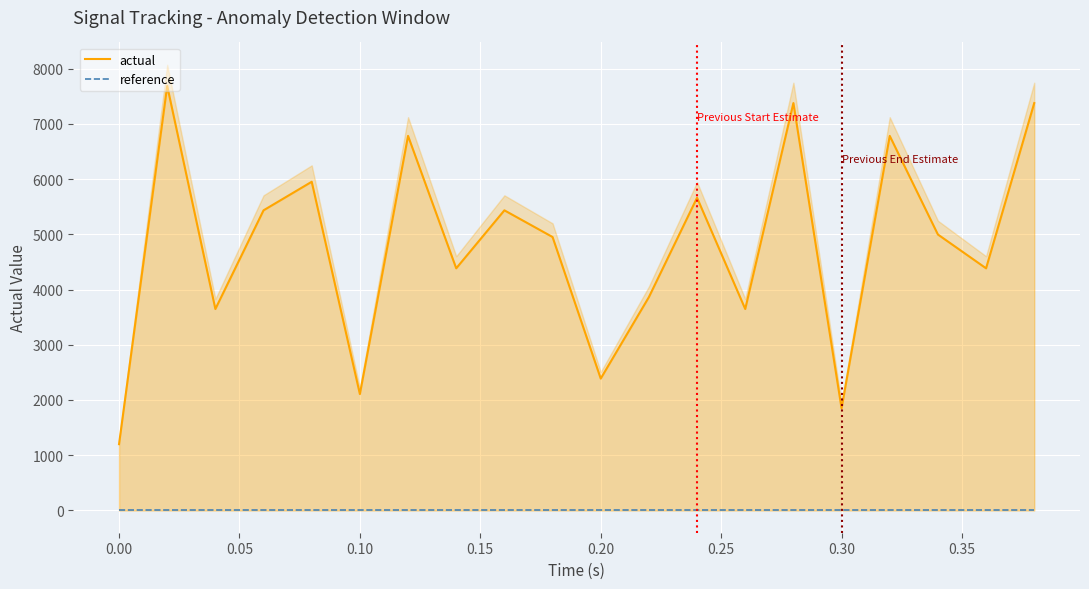

Which series has the widest spread of values?

actual